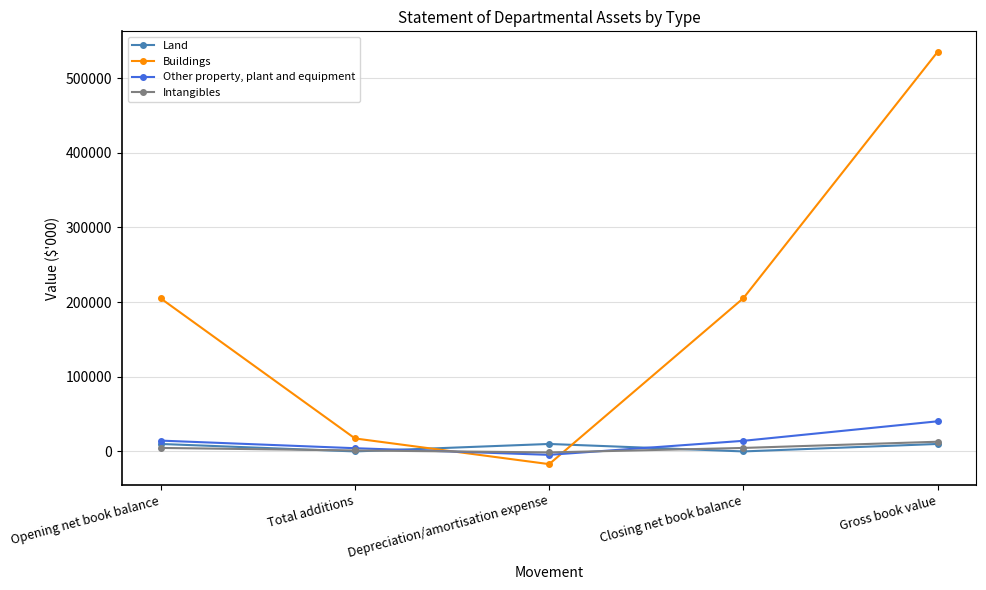

What are all the series names shown in the legend?

Land, Buildings, Other property, plant and equipment, Intangibles